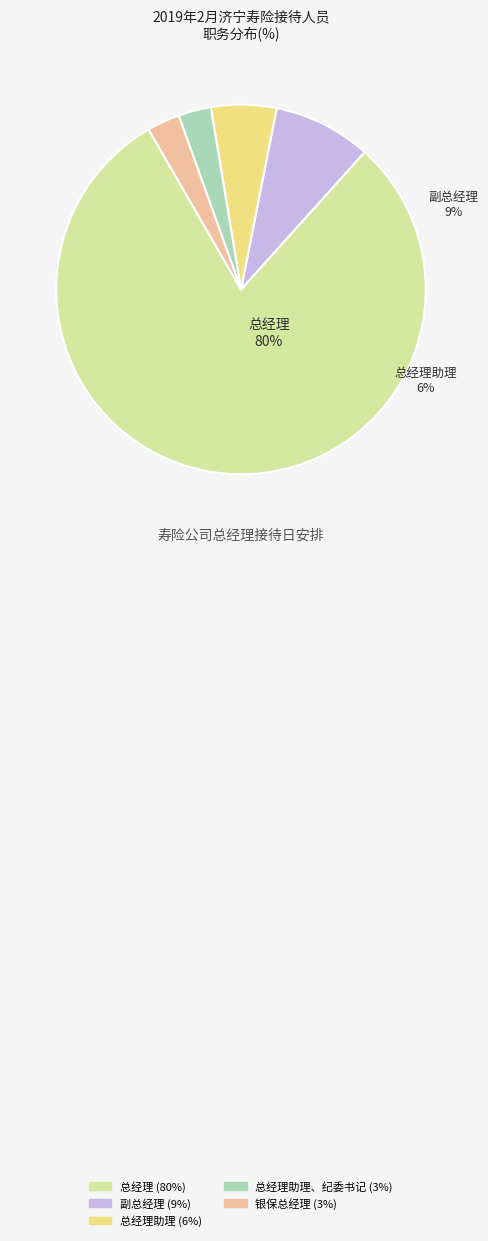

What is the ratio of the value at 总经理助理、纪委书记 to the value at 银保总经理?

1.0